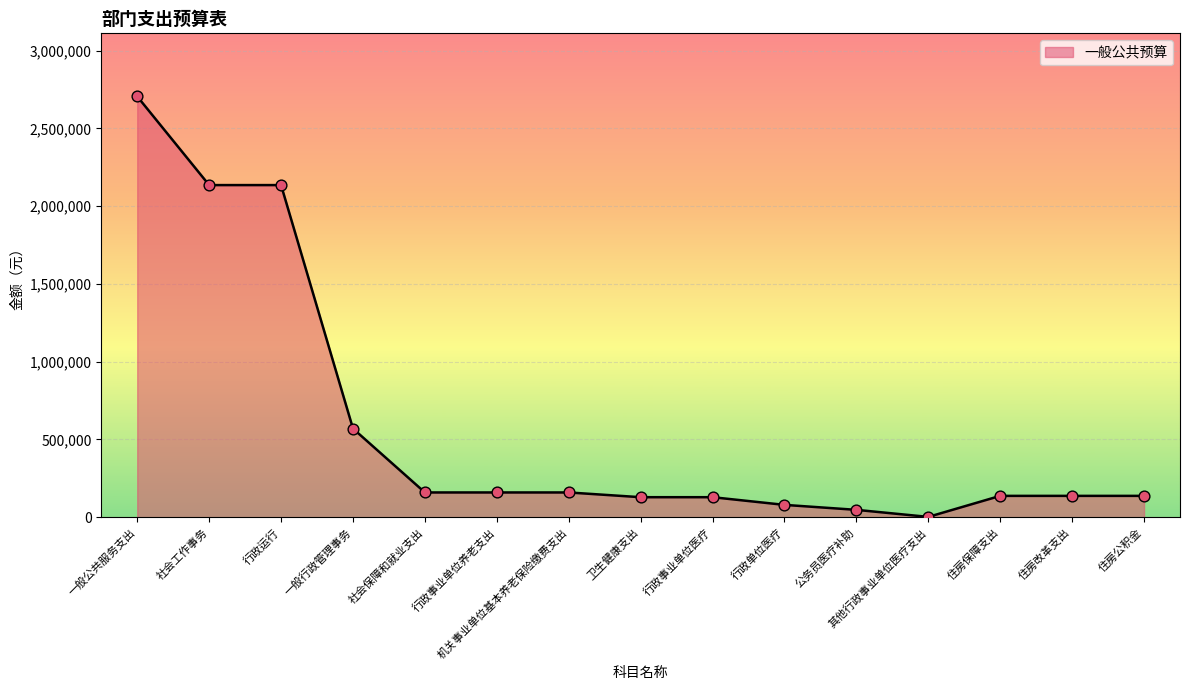

Between 社会工作事务 and 社会保障和就业支出, which is larger?

社会工作事务